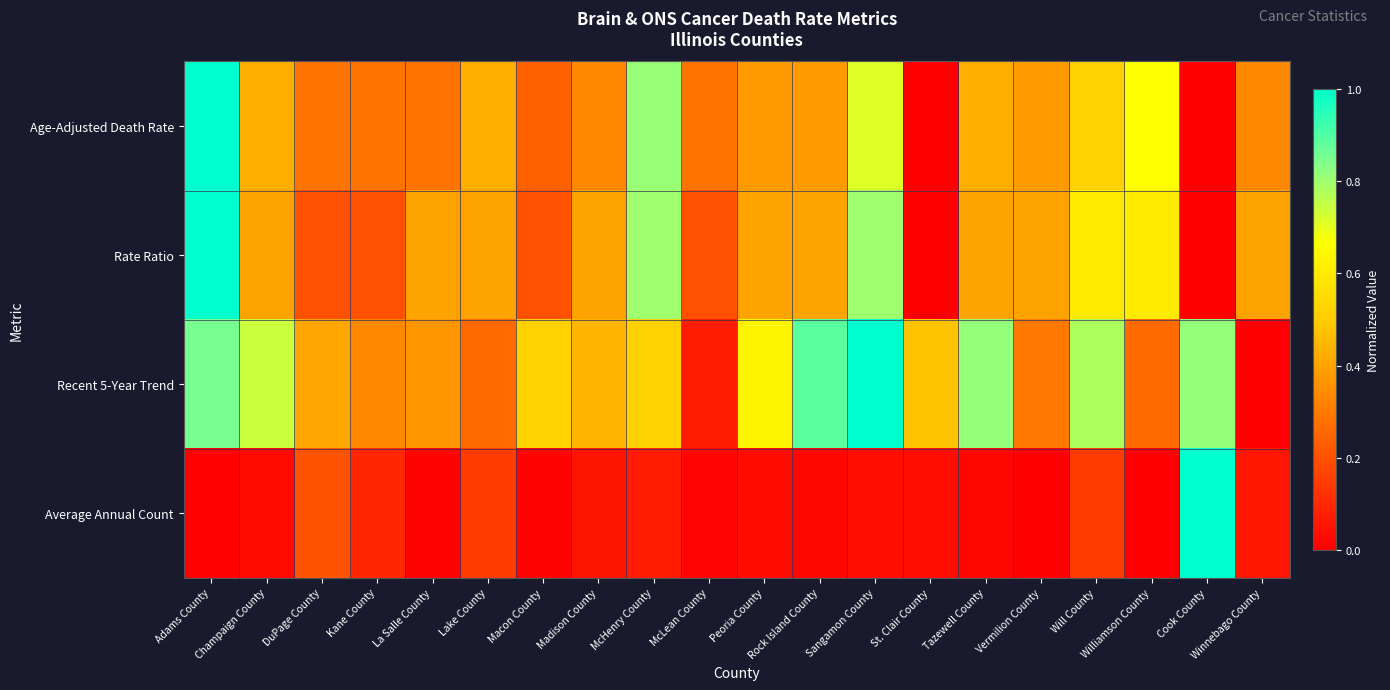

How many distinct data groups are displayed?

4